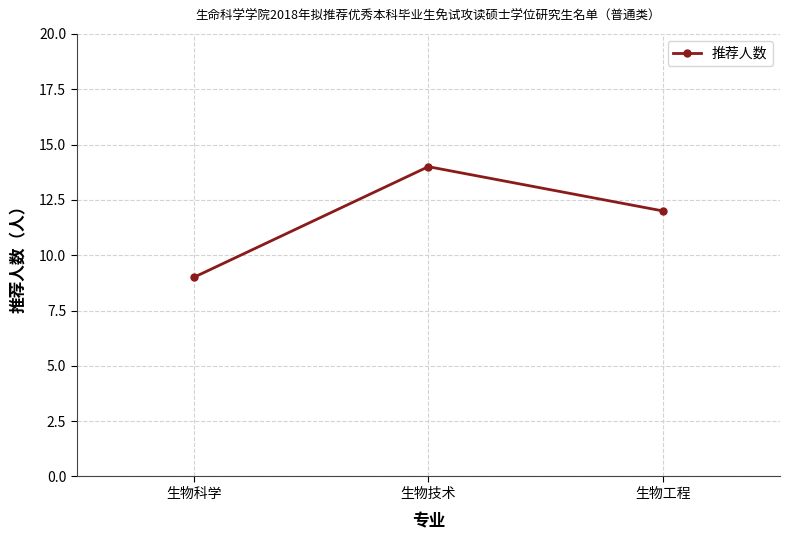

What is the difference between the maximum and second lowest values?

2